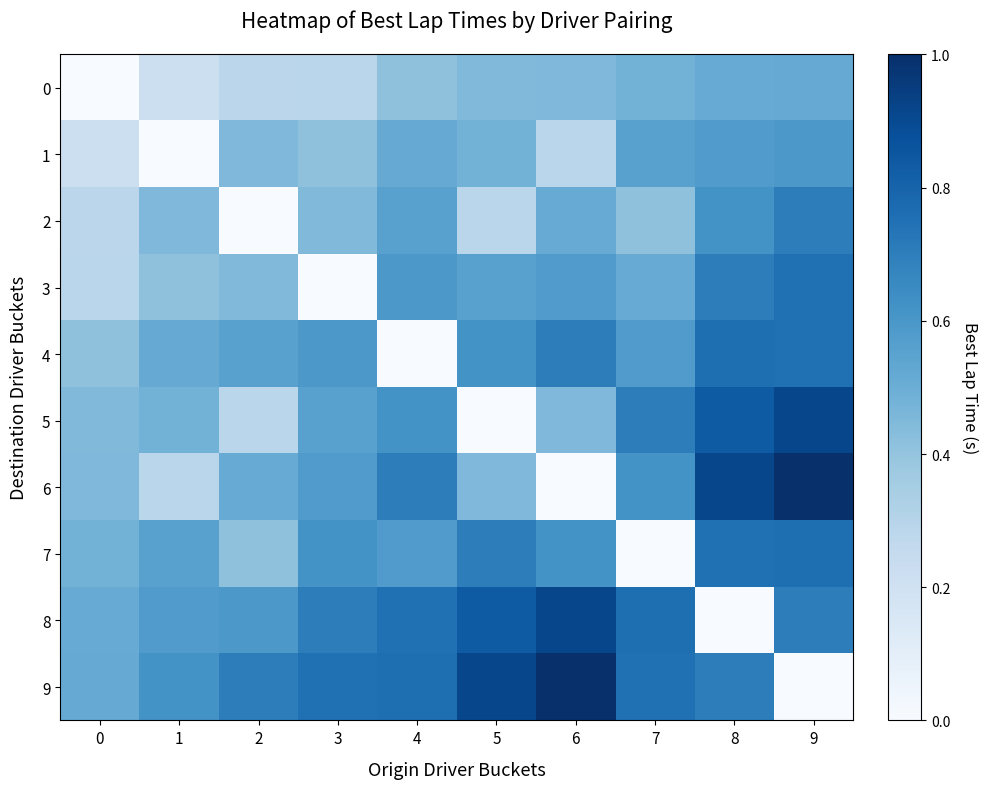

Which series has the widest spread of values?

6